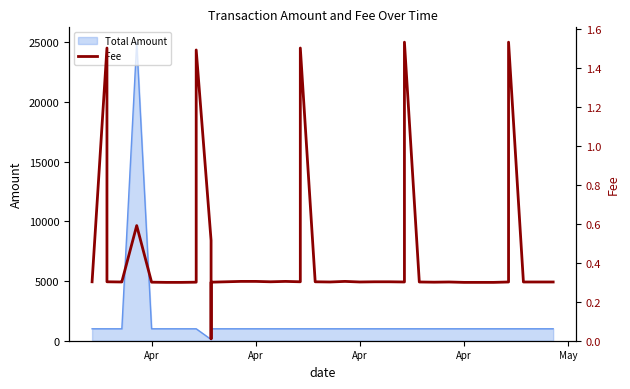

Reading left to right, what are all the values shown in this chart?

0.3	1.5	0.3	0.3	0.3	0.6	0.3	0.3	0.3	0.3	1.5	0.5	0.0	0.3	0.3	0.3	0.3	0.3	0.3	0.3	1.5	0.3	0.3	0.3	0.3	0.3	0.3	0.3	1.5	0.3	0.3	0.3	0.3	0.3	0.3	0.3	1.5	0.3	0.3	0.3